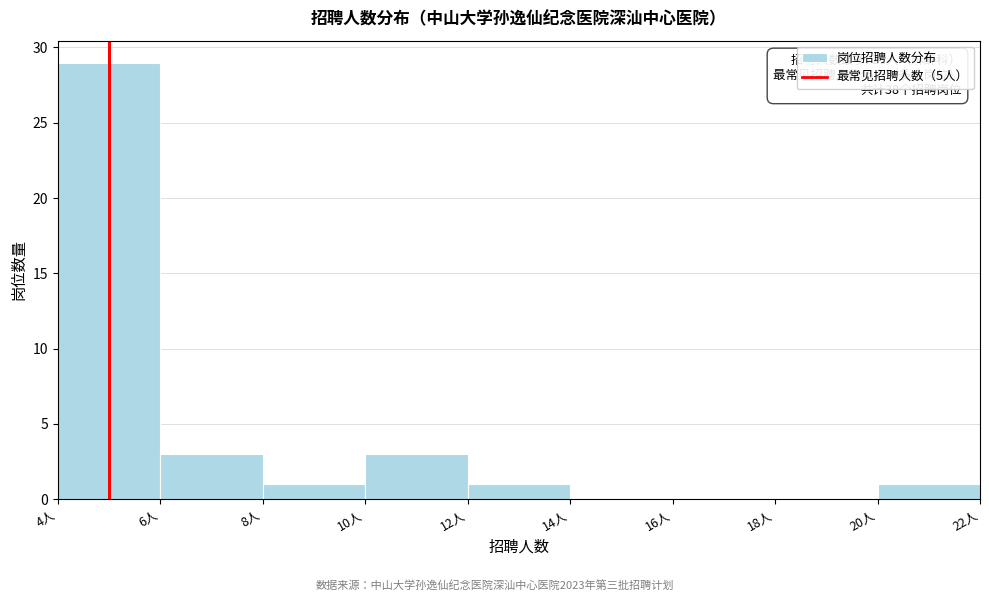

Over which range of the x-axis is the bar tallest?

4 to 6